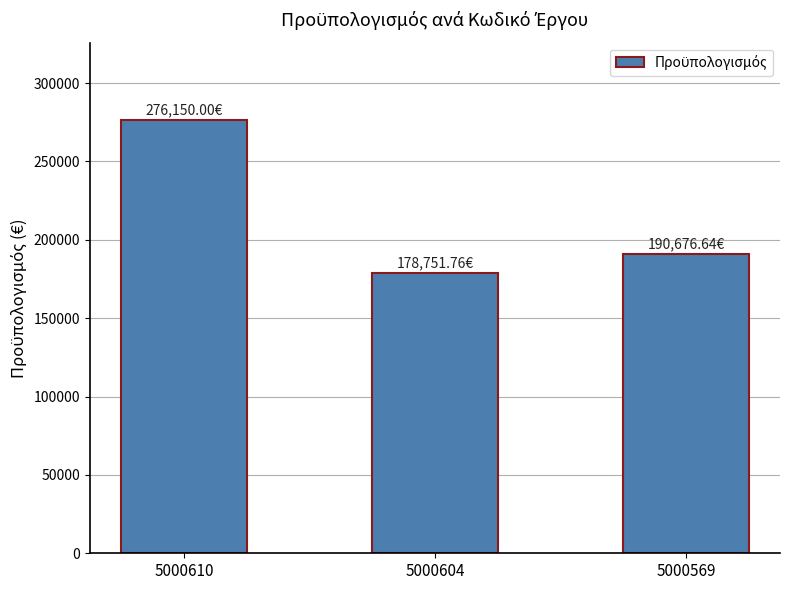

Approximately how many times larger is the value at 5000604 compared to 5000569?

0.9